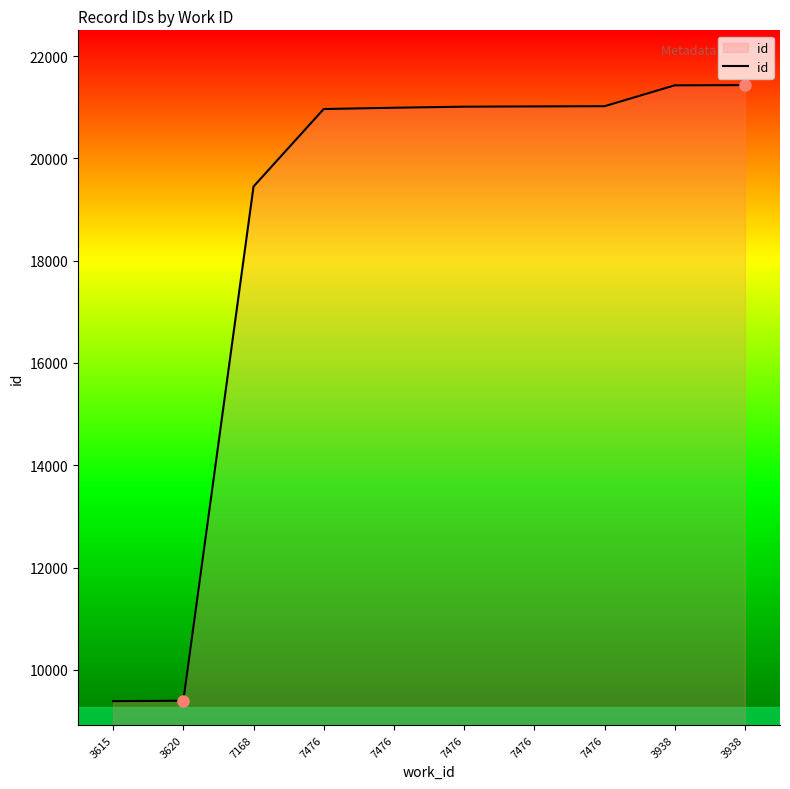

The value at 3615 is 9388. True or false?

True